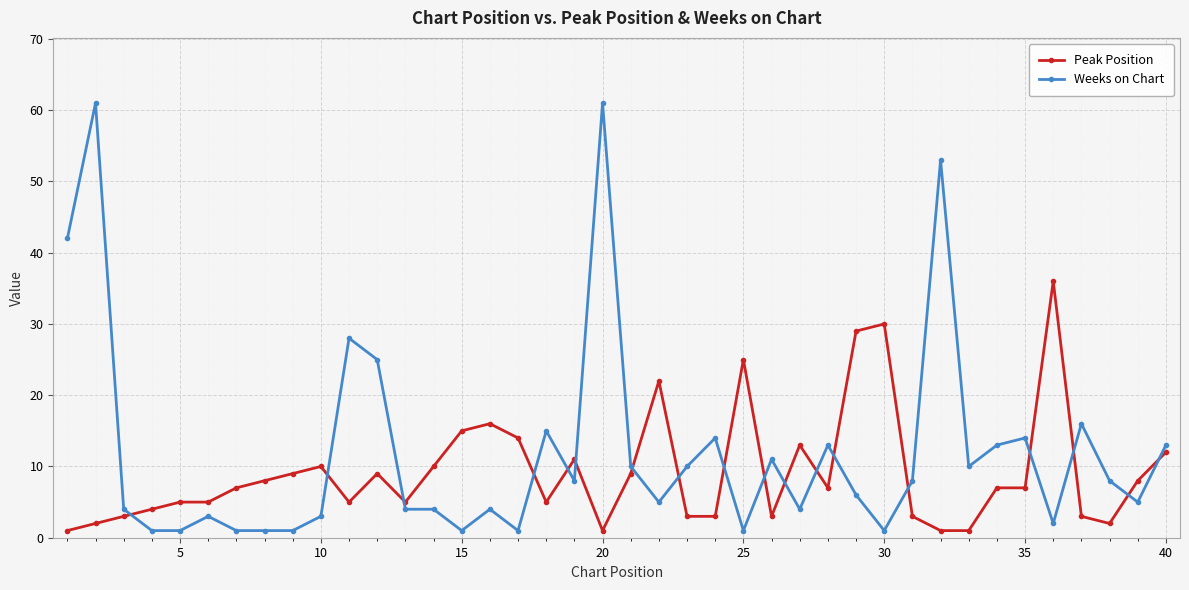

Rank the series by their maximum value, from lowest to highest.

Peak Position, Weeks on Chart